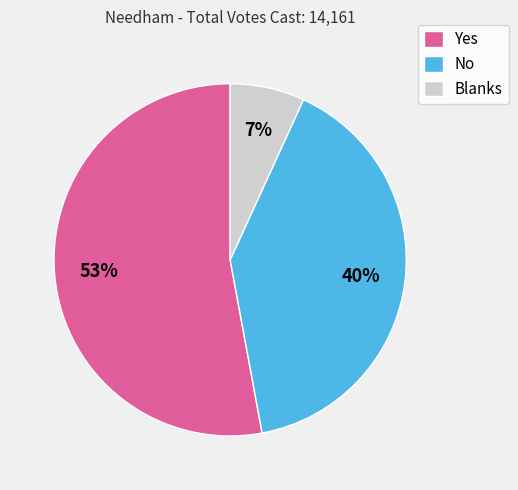

True or false: Blanks accounts for 22% of the total.

False